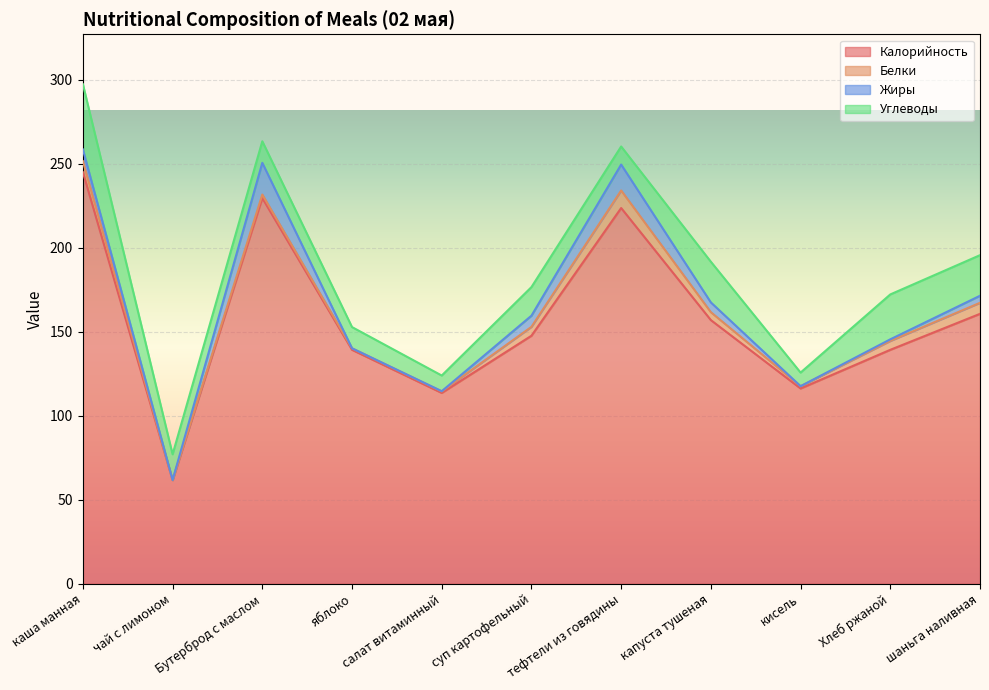

What are all the series names shown in the legend?

Калорийность, Белки, Жиры, Углеводы